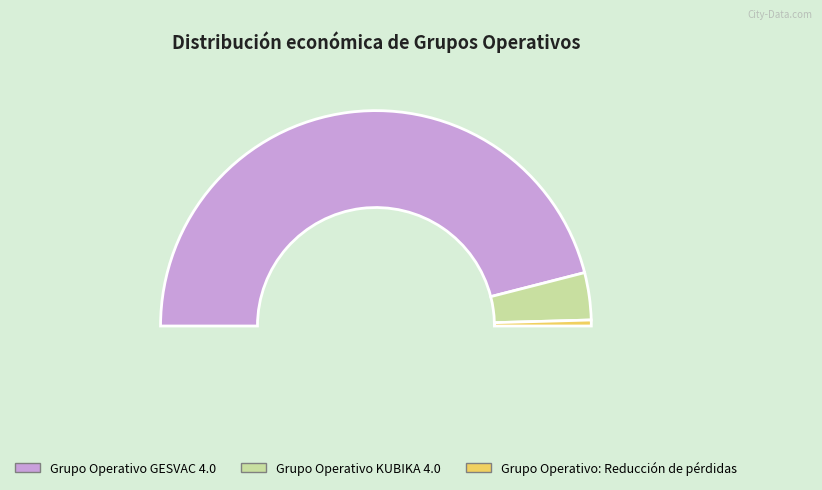

To the nearest percent, what is the difference between the Grupo Operativo KUBIKA 4.0 and Grupo Operativo: Reducción de pérdidas slice percentages?

6%